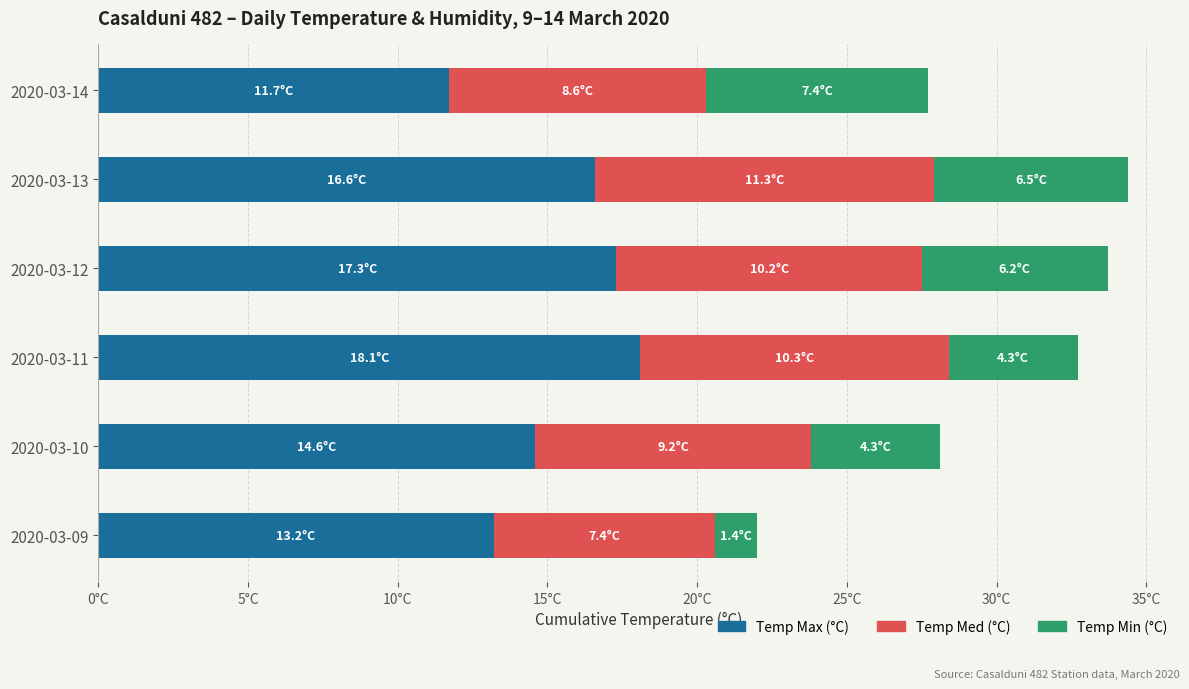

Reading left to right, list all the values displayed in this chart.

Temp Max (°C): 13.2	14.6	18.1	17.3	16.6	11.7
Temp Med (°C): 7.4	9.2	10.3	10.2	11.3	8.6
Temp Min (°C): 1.4	4.3	4.3	6.2	6.5	7.4